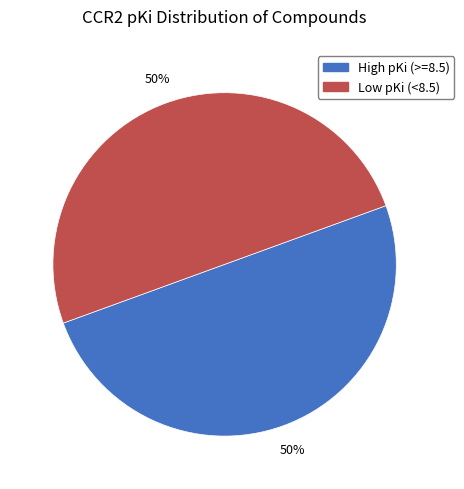

To the nearest percent, what is the average slice percentage?

50%